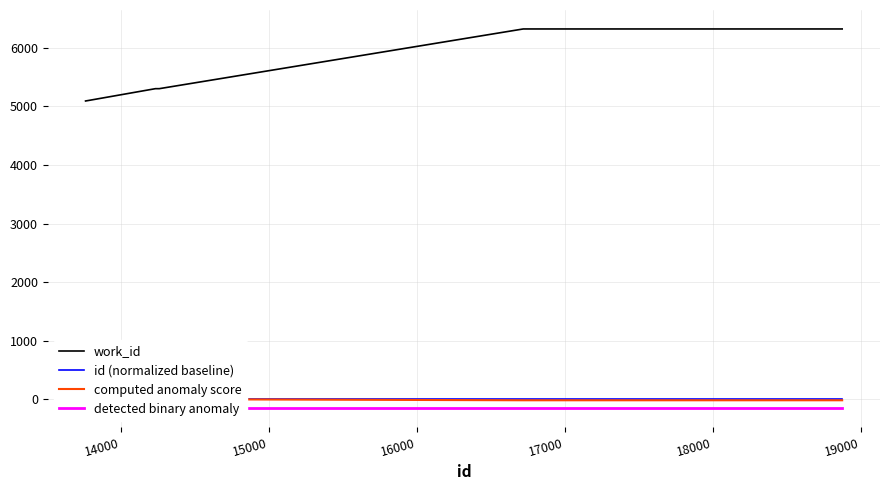

At how many categories does at least one series exceed 5048?

10